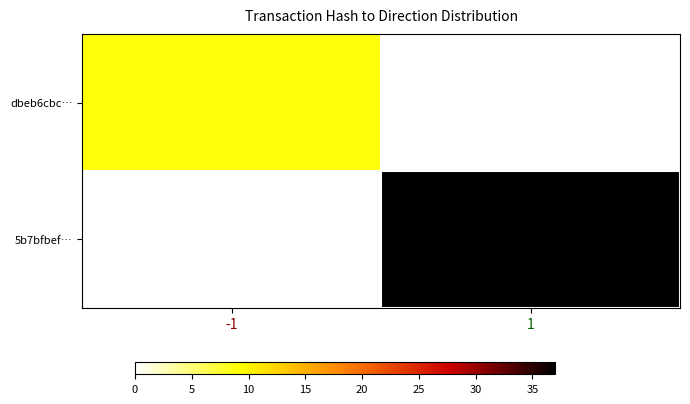

Which label corresponds to the largest value in the chart?

1